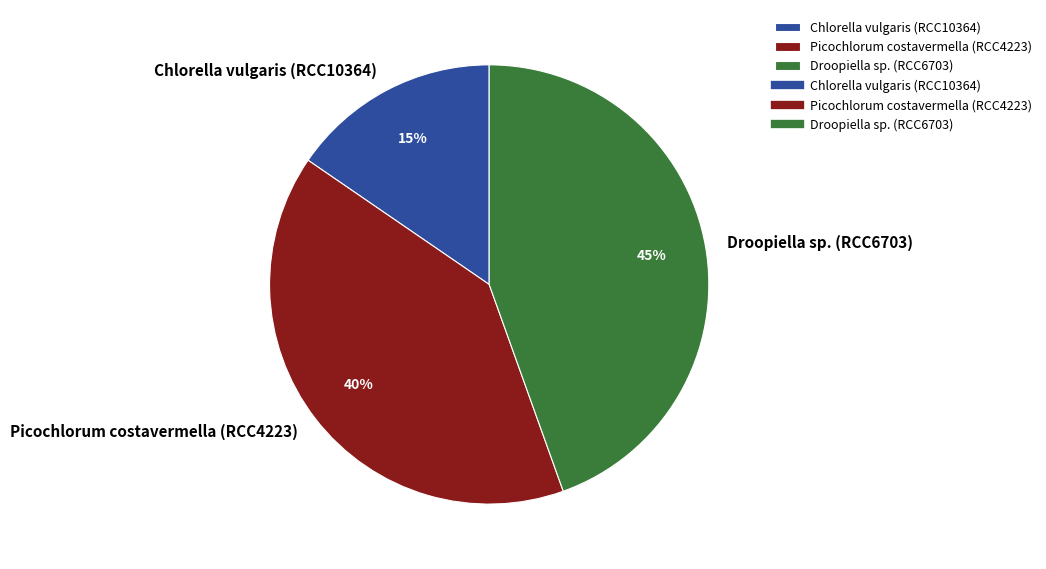

What percentage is the Picochlorum costavermella (RCC4223) slice, to the nearest percent?

40%